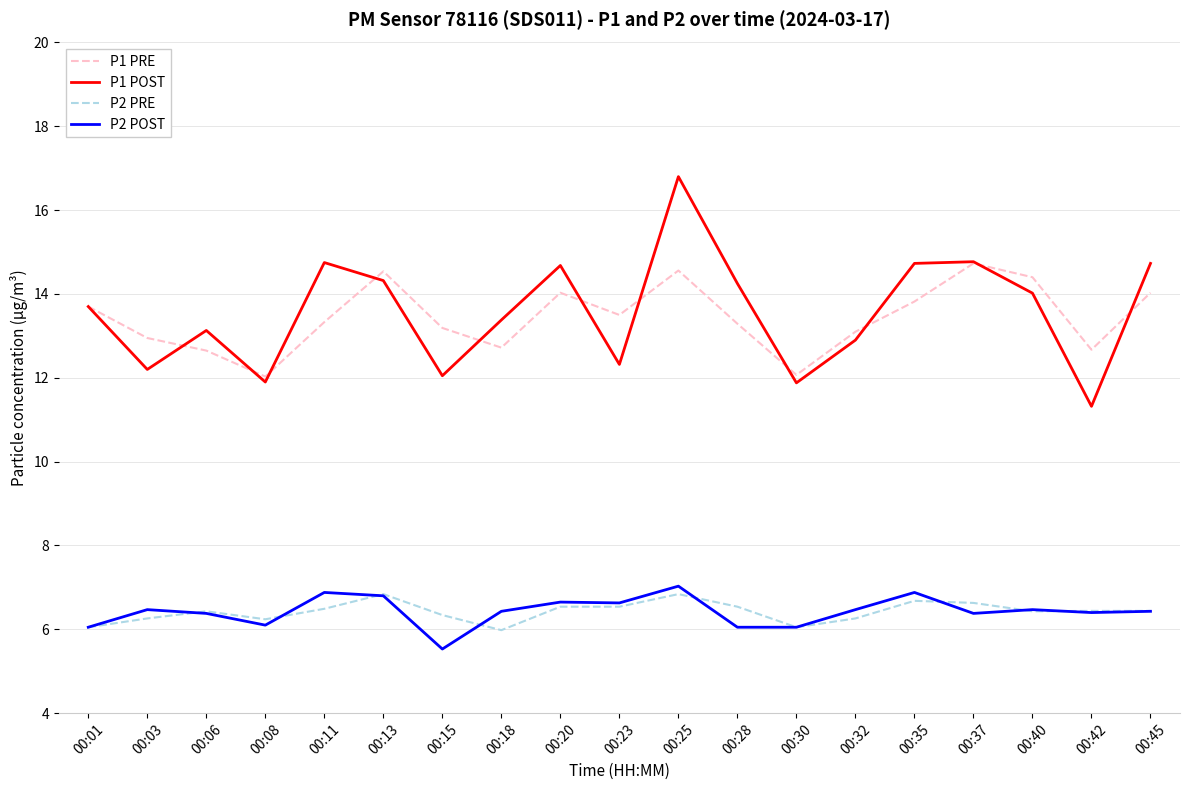

What is the minimum value for P1 PRE?

12.0